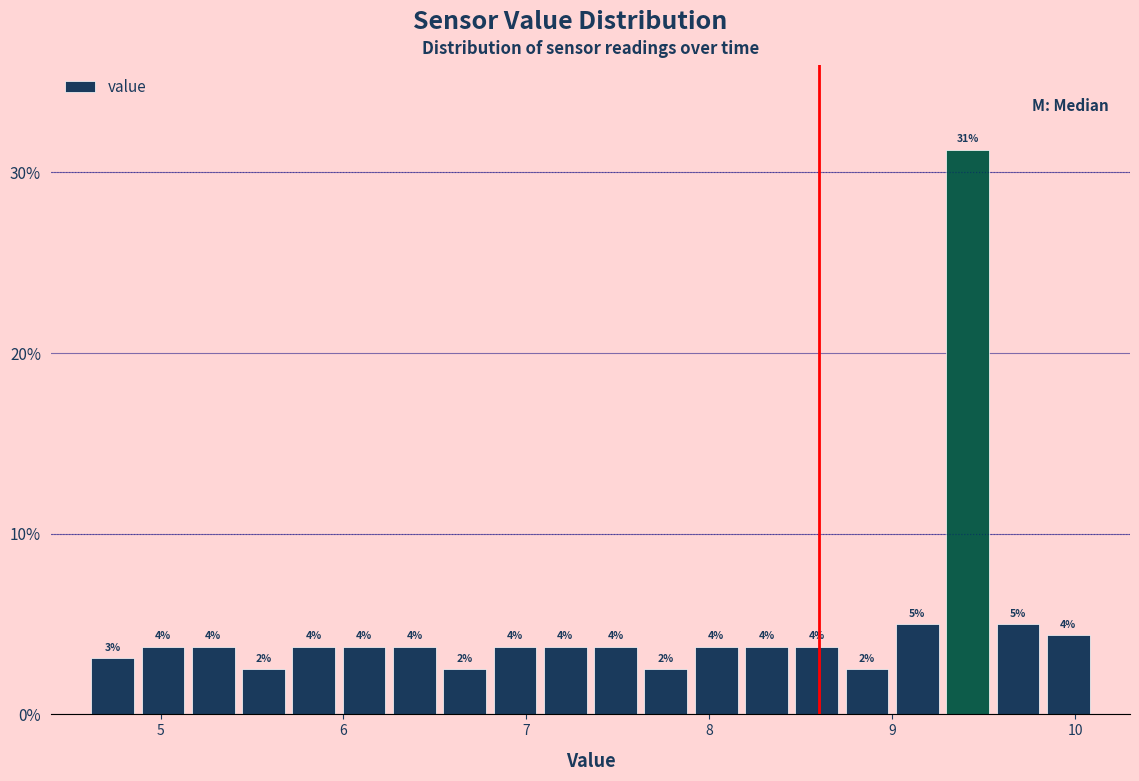

Around what value on the x-axis is the tallest bar? Give the approximate position of its centre, as read against the axis.

9.4